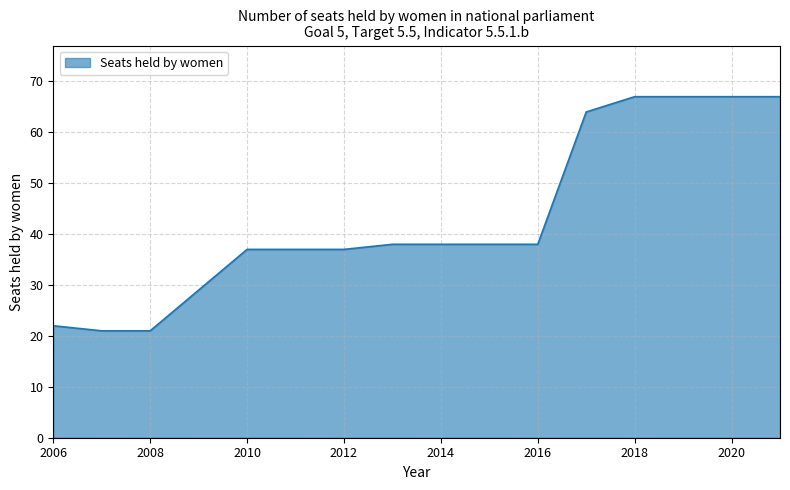

What is the difference between the maximum and minimum values?

46